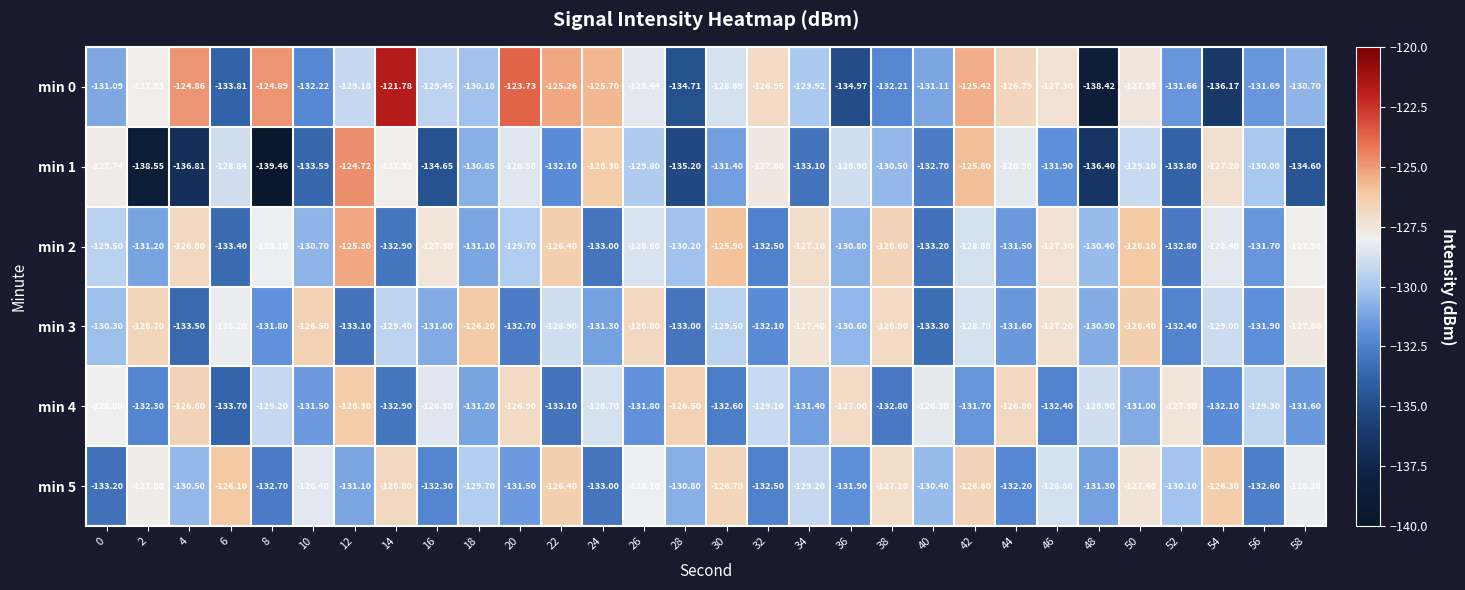

Is the value of min 4 at 50 greater than the value of min 1 at 44?

No